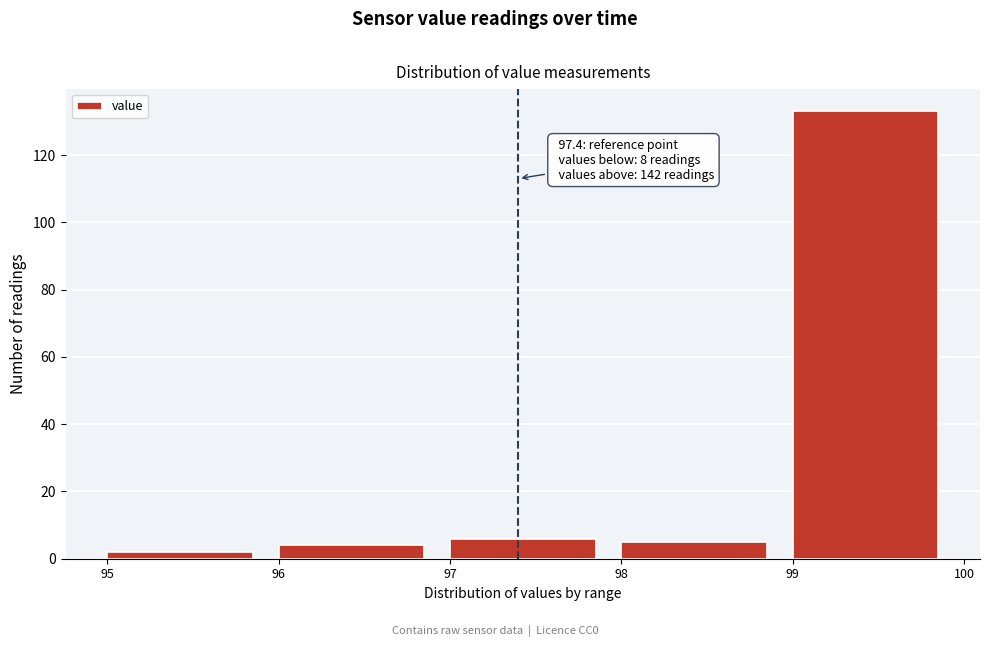

Over which range of the x-axis is the bar tallest?

99 to 100